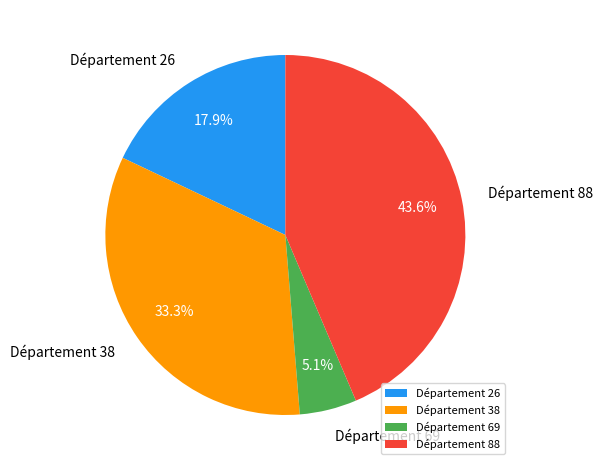

Approximately how many times larger is the value at Département 26 compared to Département 69?

3.5